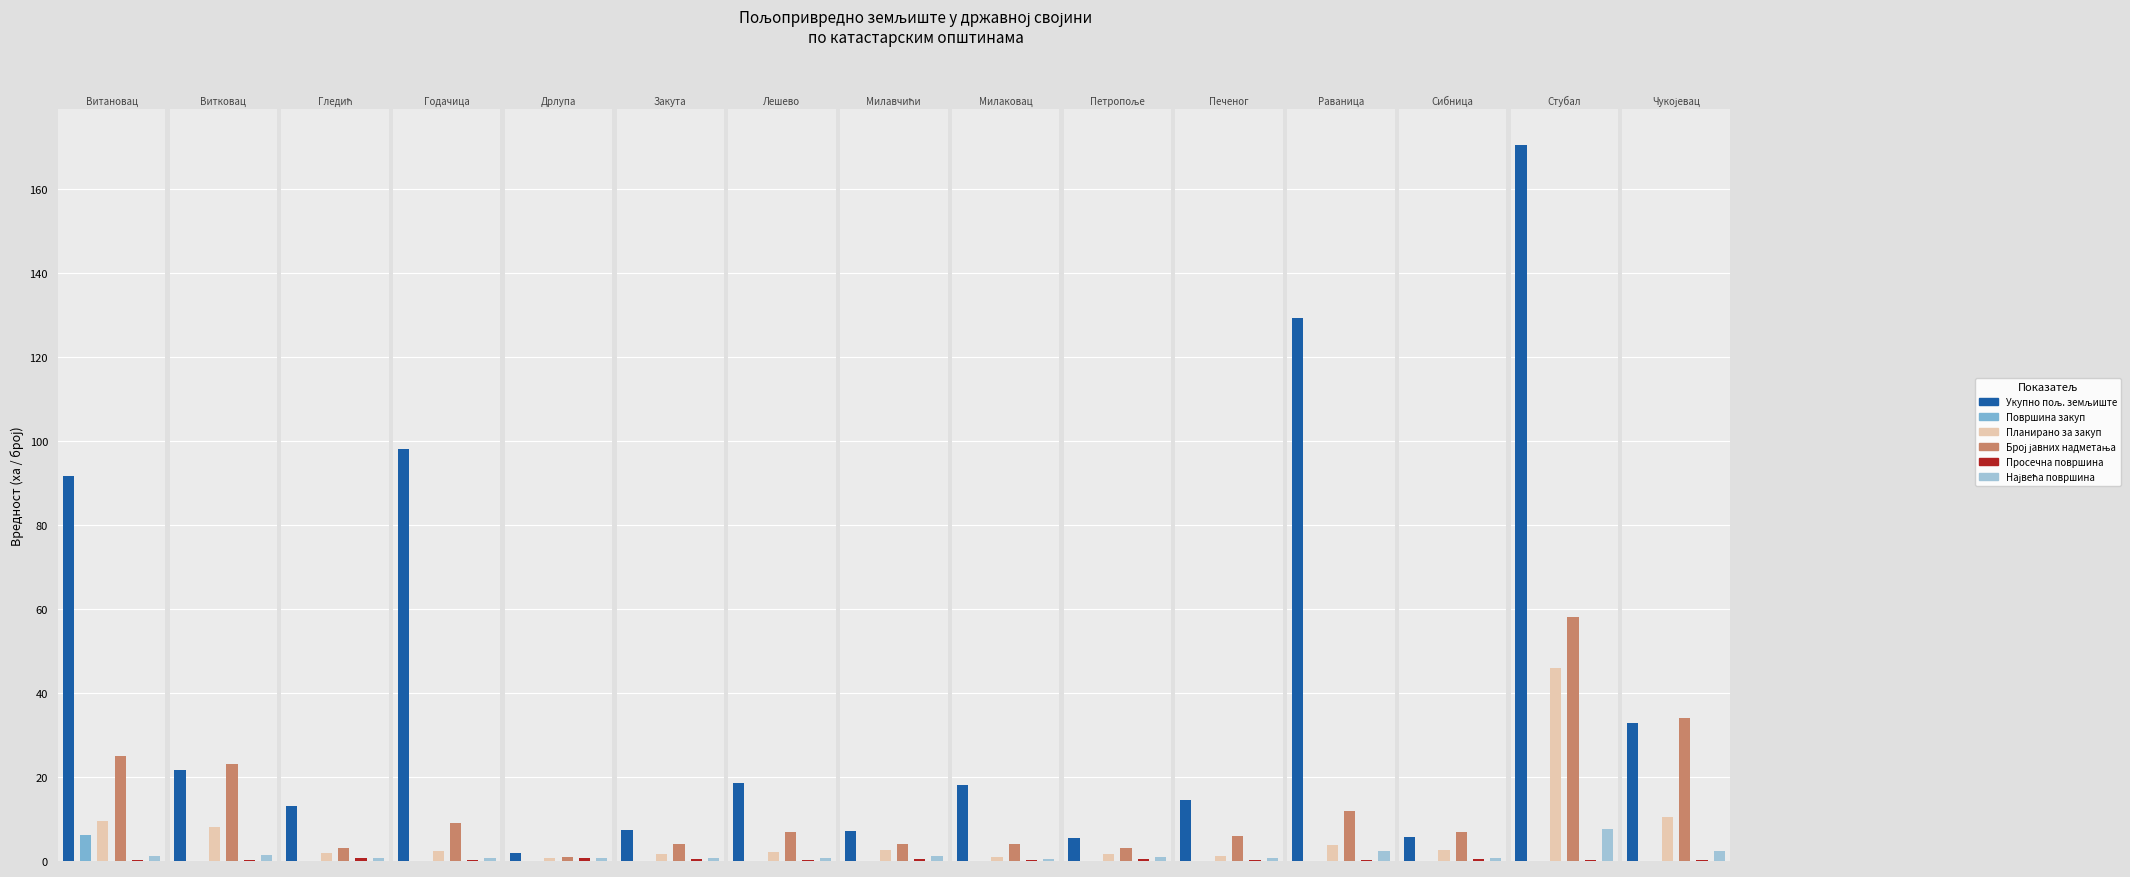

What is the total value across all series at Витковац?

54.5